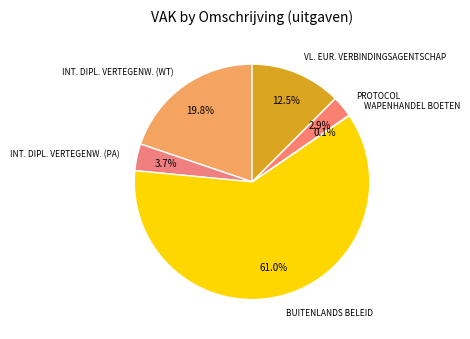

To the nearest percent, what percentage of the pie is PROTOCOL?

3%